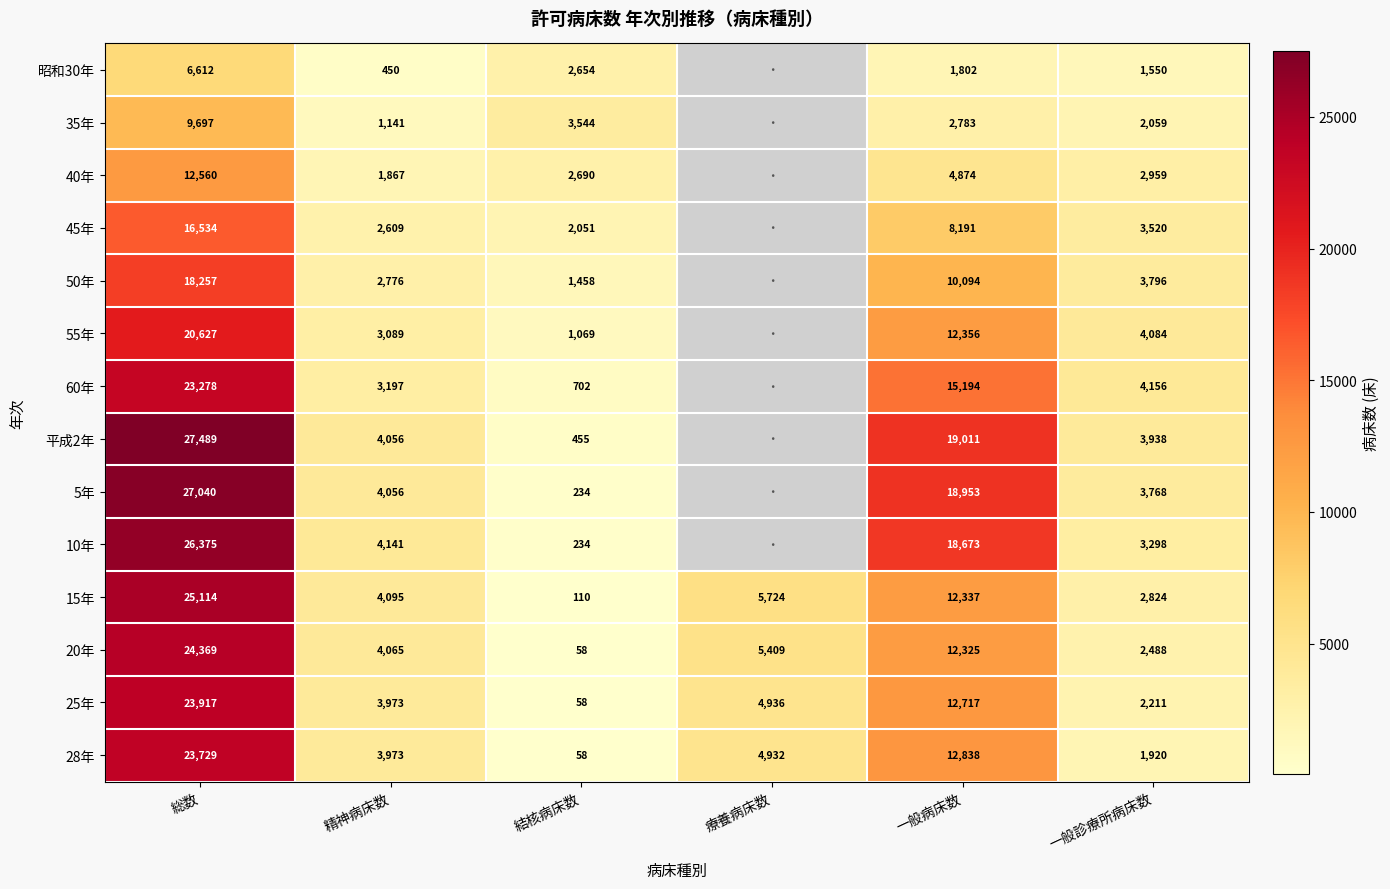

At which label is 28年 closest to 11893?

一般病床数